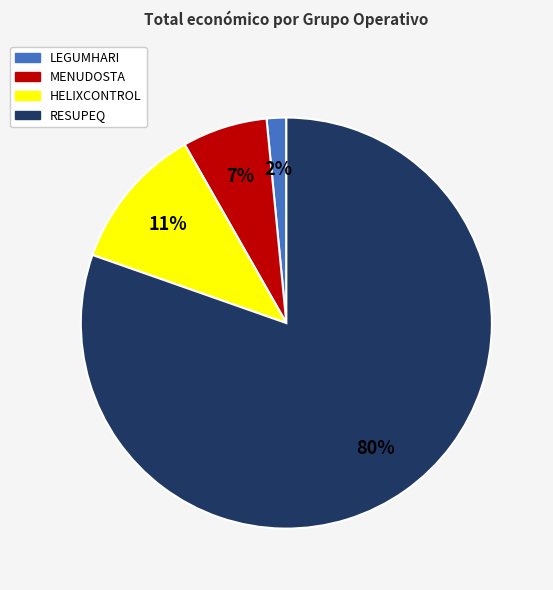

To the nearest percent, what portion does HELIXCONTROL represent?

11%